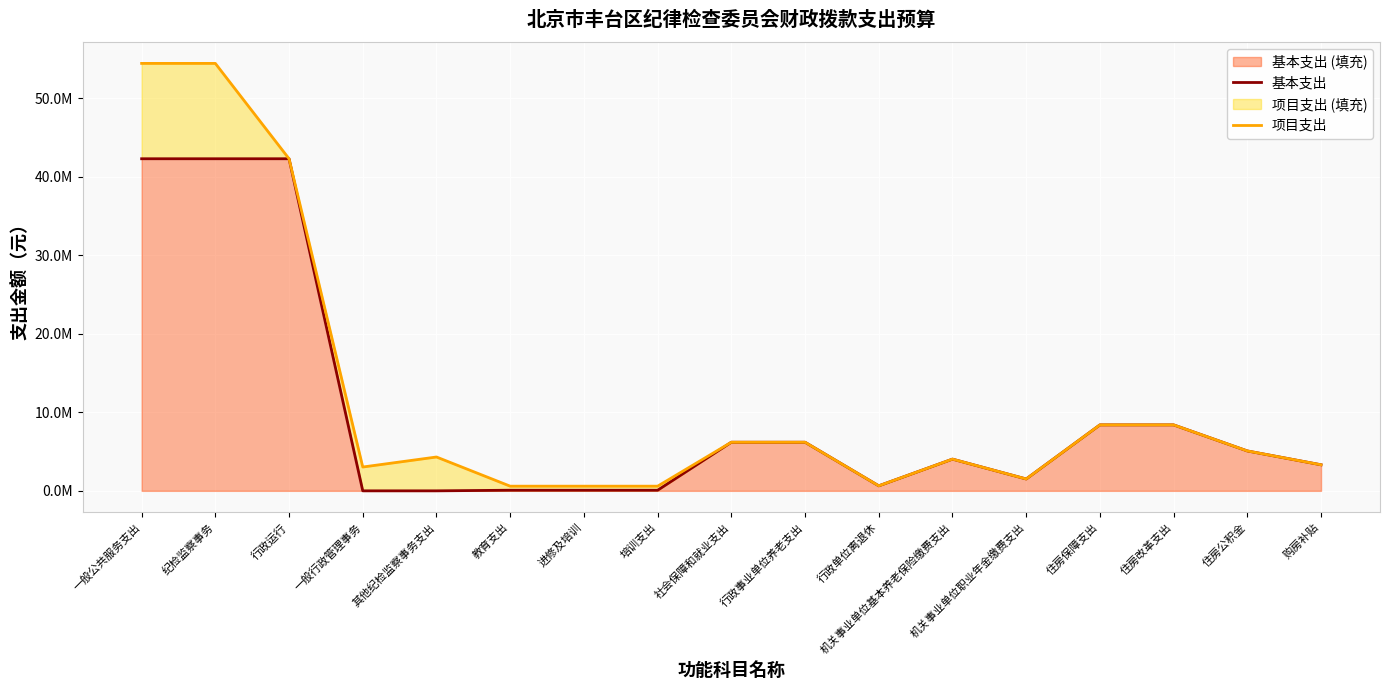

What is the label of the 2nd point from the right?

住房公积金